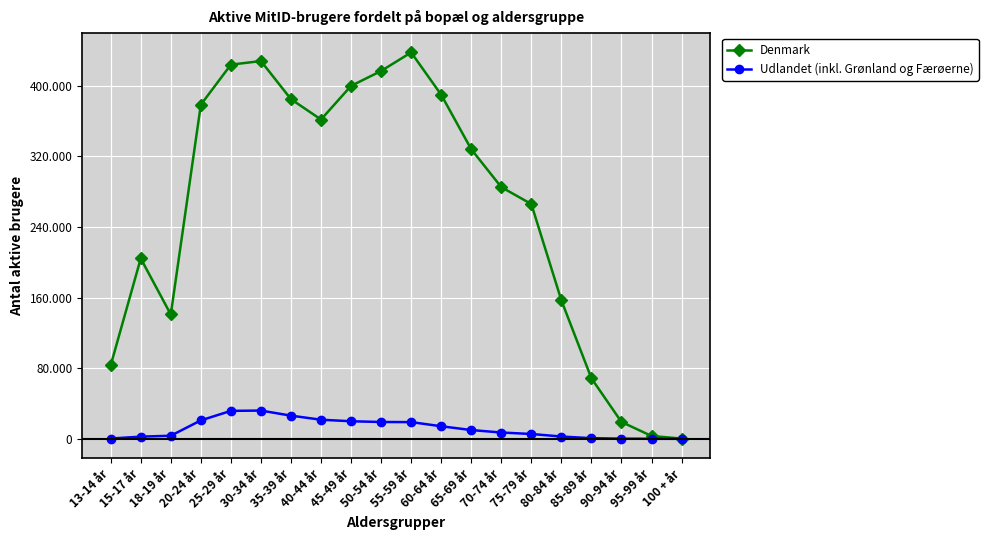

What are all the series names shown in the legend?

Denmark, Udlandet (inkl. Grønland og Færøerne)